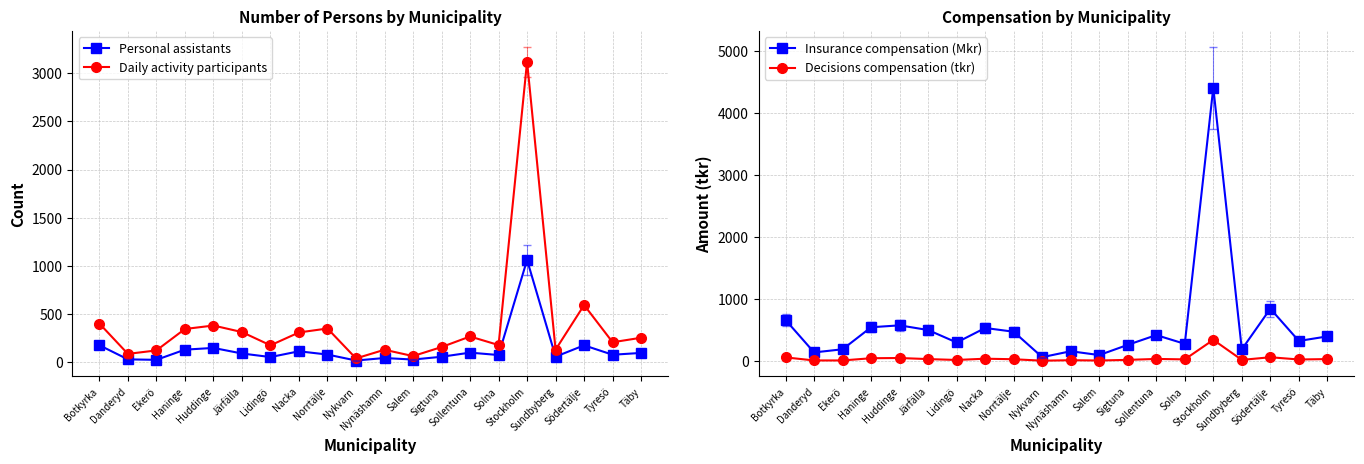

Reading left to right, list all the values displayed in this chart.

Personal assistants: 172.0	25.0	20.0	126.0	144.0	86.0	49.0	109.0	75.0	13.0	39.0	23.0	52.0	95.0	70.0	1060.0	53.0	171.0	73.0	92.0
Daily activity participants: 398.0	82.0	118.0	341.0	377.0	309.0	171.0	305.0	346.0	35.0	125.0	59.0	153.0	263.0	174.0	3123.0	126.0	590.0	203.0	250.0
Insurance compensation (Mkr): 661.4	138.1	188.9	544.7	575.5	499.5	298.4	533.0	472.2	61.6	157.2	95.2	260.1	418.2	276.6	4415.9	186.9	844.4	323.1	397.0
Decisions compensation (tkr): 57.8	8.2	8.5	44.3	47.7	30.4	16.3	36.5	27.8	4.5	12.3	7.5	17.6	32.9	25.5	341.3	17.4	60.1	23.9	30.3